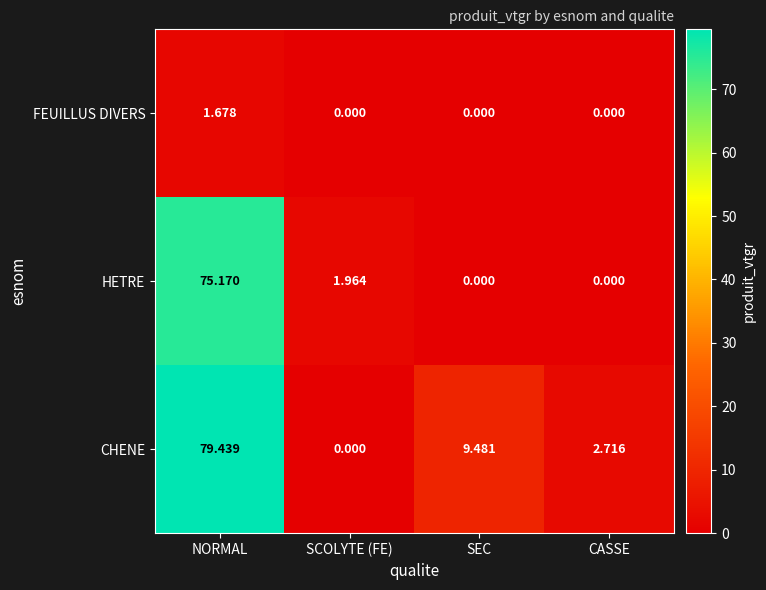

Is the value of CHENE at NORMAL greater than the value of FEUILLUS DIVERS at SEC?

Yes